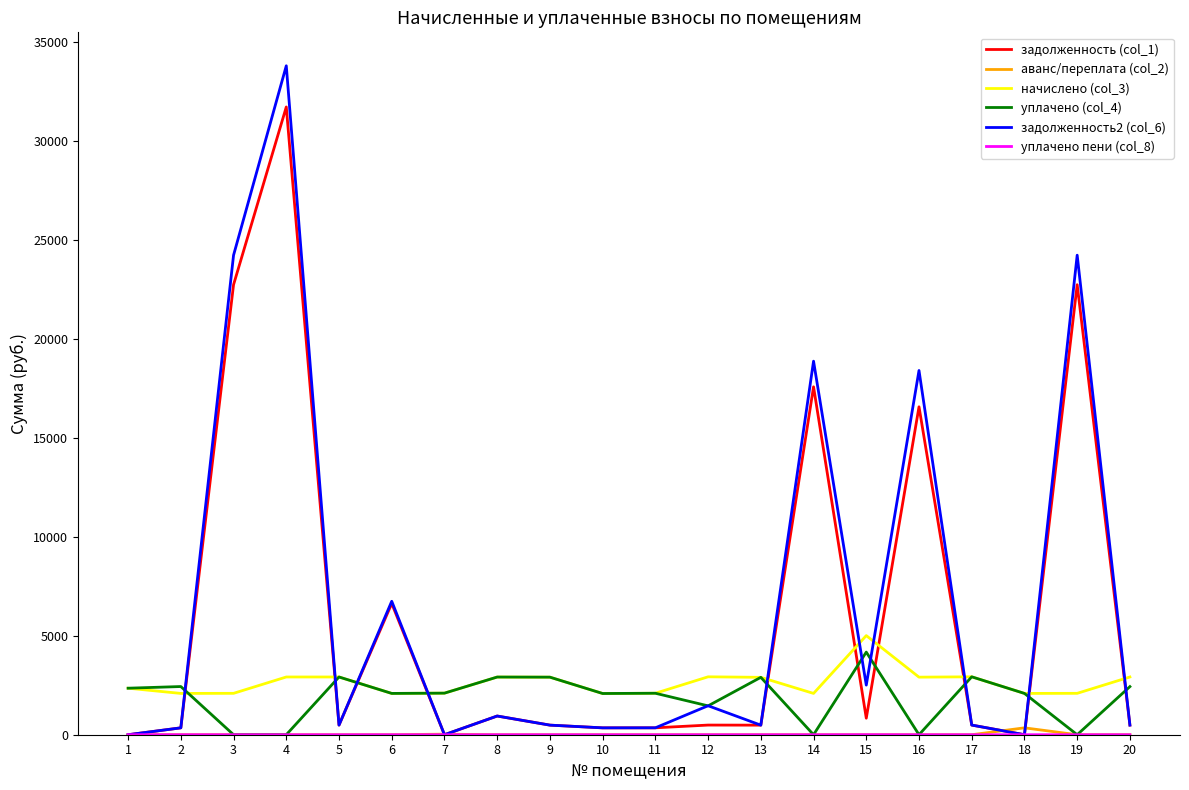

What is the greatest value displayed?

33787.2